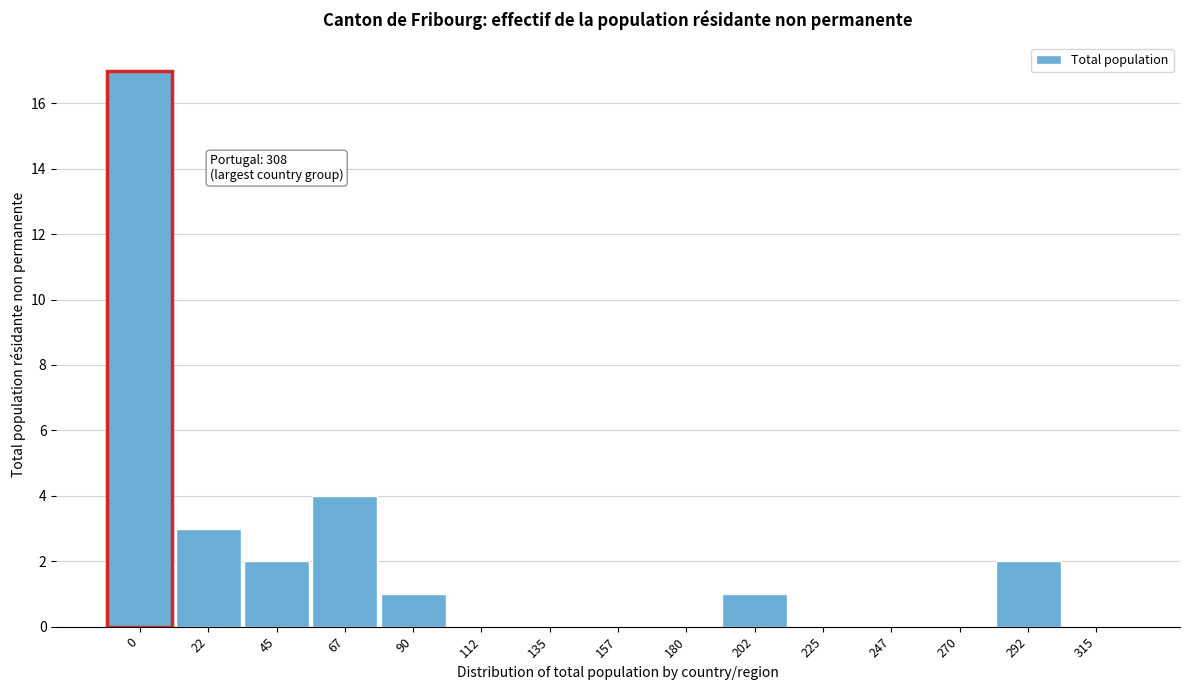

Reading right to left, transcribe all the data shown in this chart.

315=0	292=2	270=0	247=0	225=0	202=1	180=0	157=0	135=0	112=0	90=1	67=4	45=2	22=3	0=17